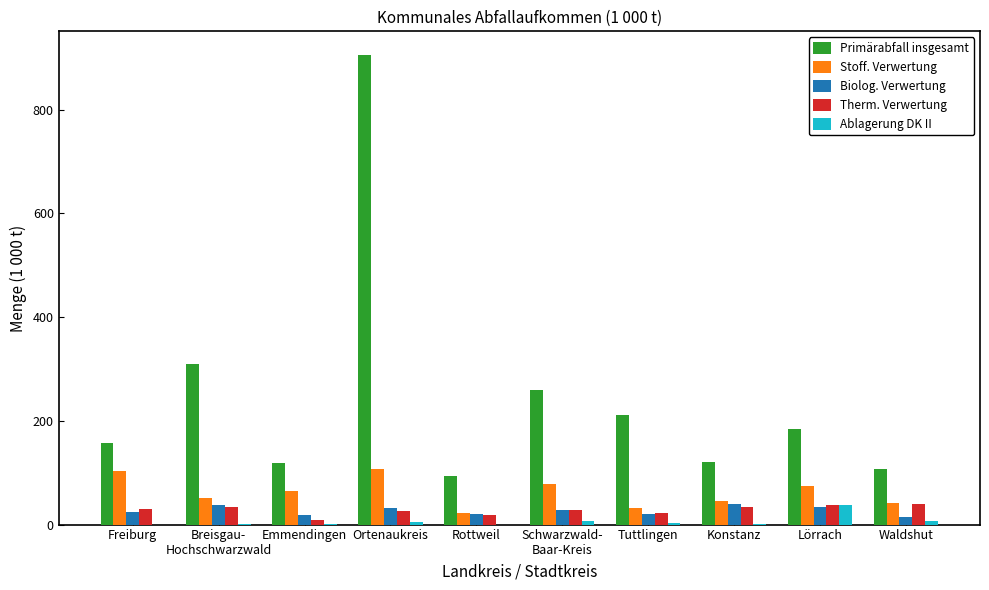

At which category is the sum across all series the highest?

Ortenaukreis